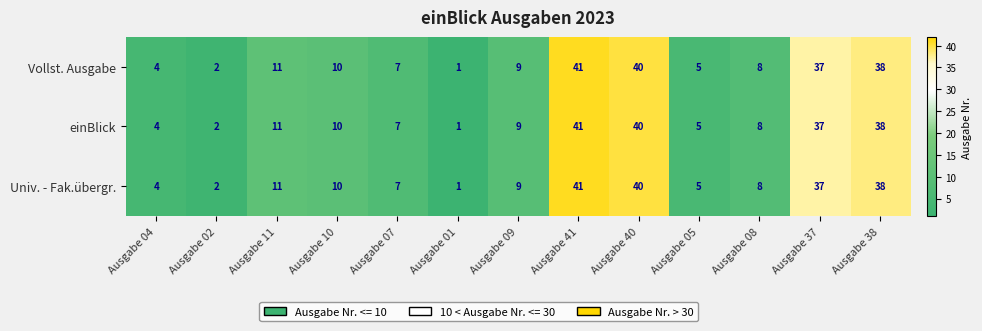

At how many categories does at least one series exceed 24?

4